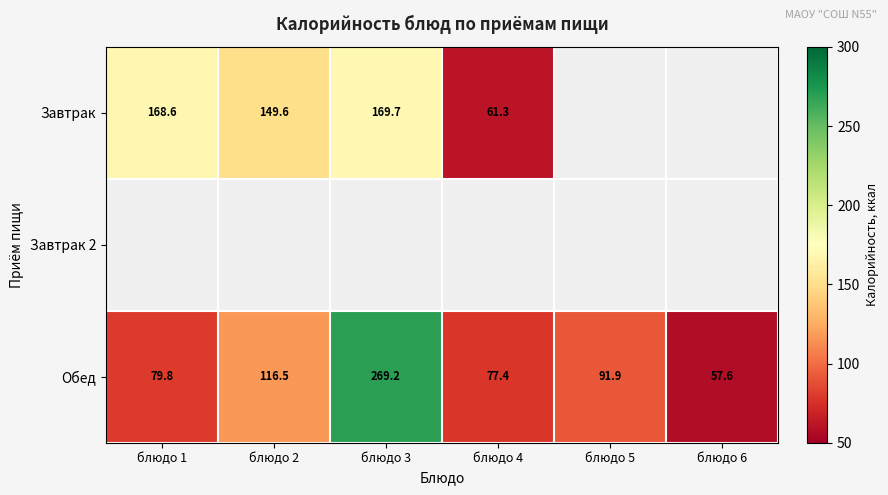

Rank the categories by Обед value from highest to lowest.

блюдо 3, блюдо 2, блюдо 5, блюдо 1, блюдо 4, блюдо 6